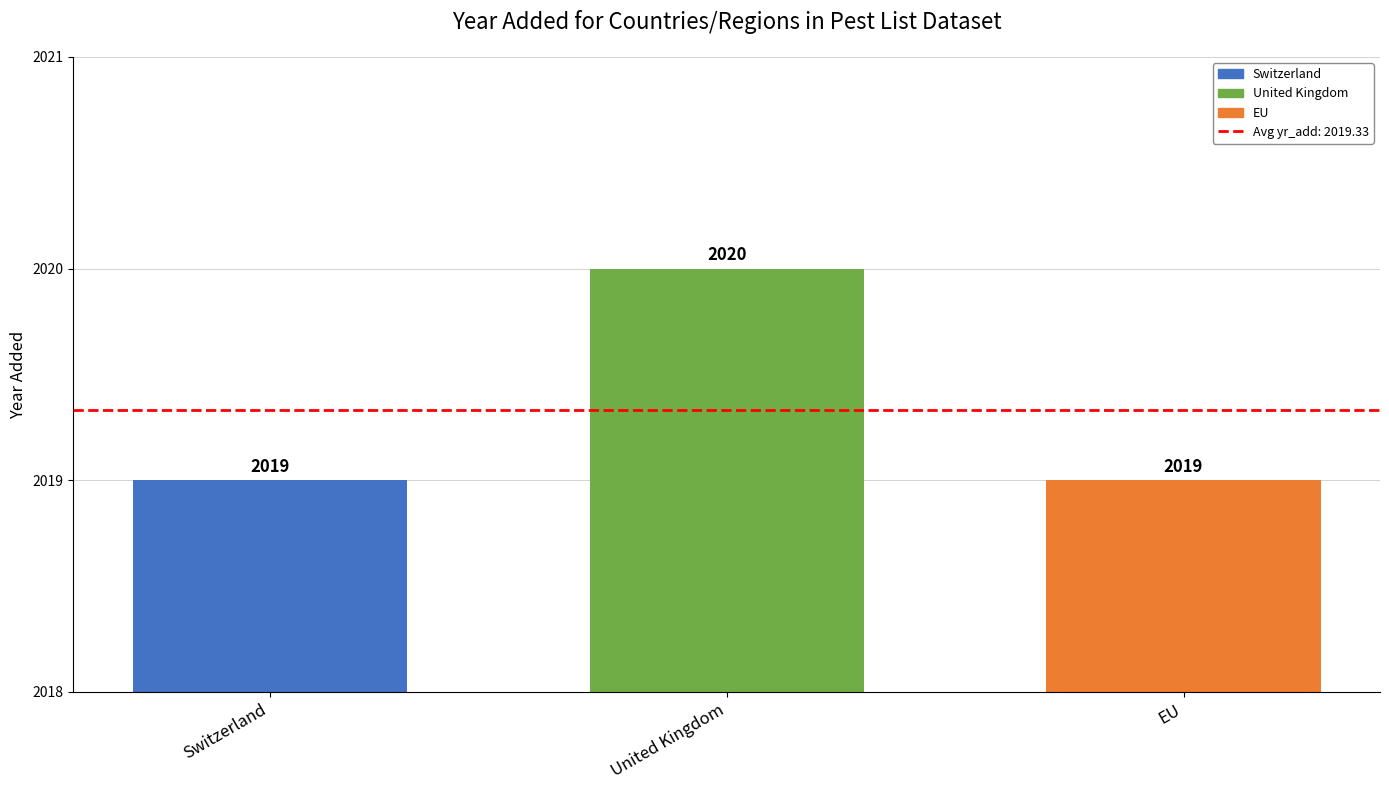

Are the bars horizontal?

No